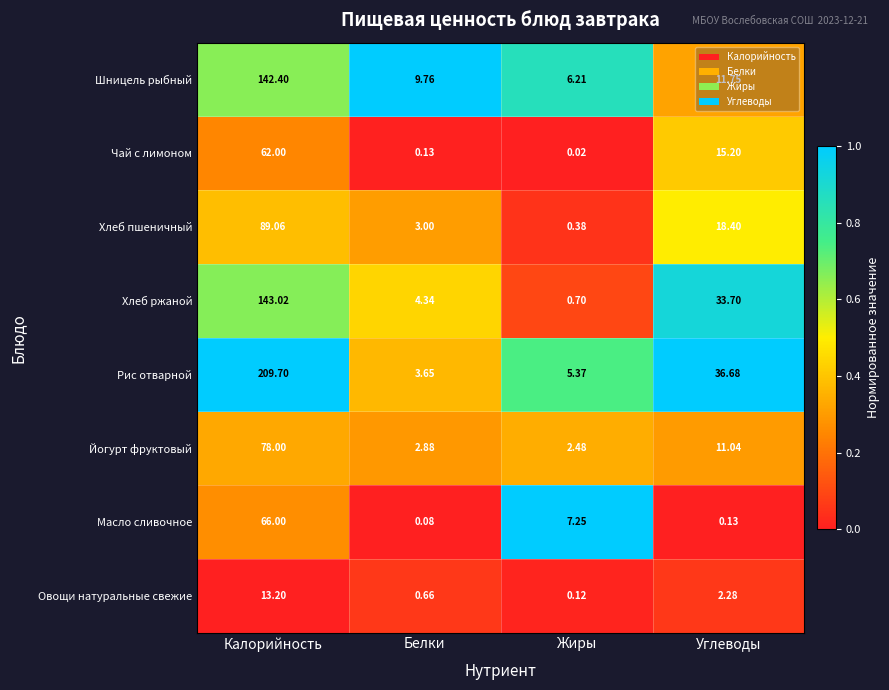

Which category has the lowest value in the Хлеб пшеничный series?

Жиры